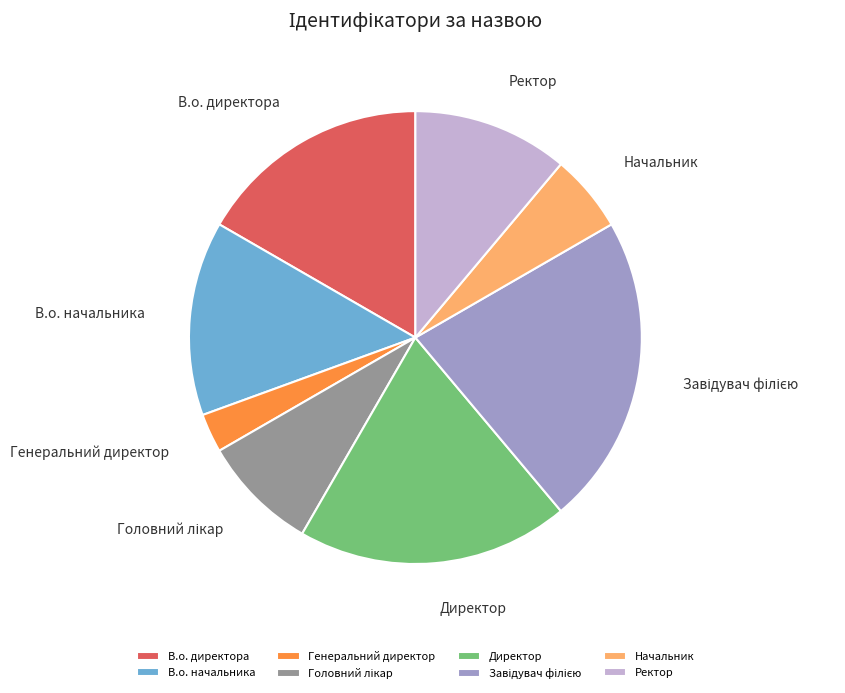

To the nearest percent, what portion does В.о. начальника represent?

14%